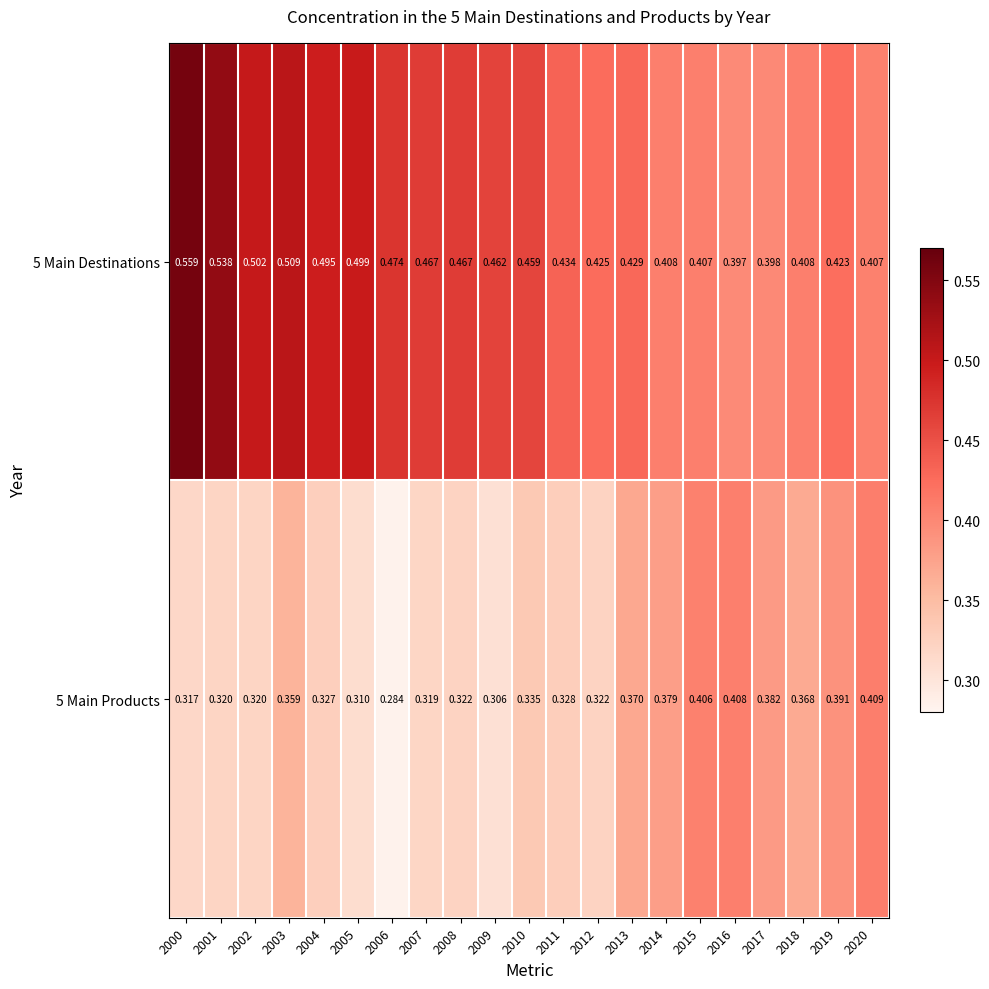

Is the value of 5 Main Products at 2010 greater than the value of 5 Main Destinations at 2017?

No